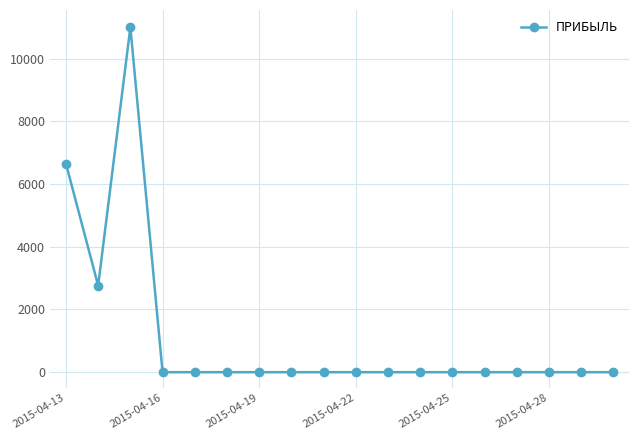

What is the greatest value displayed?

11000